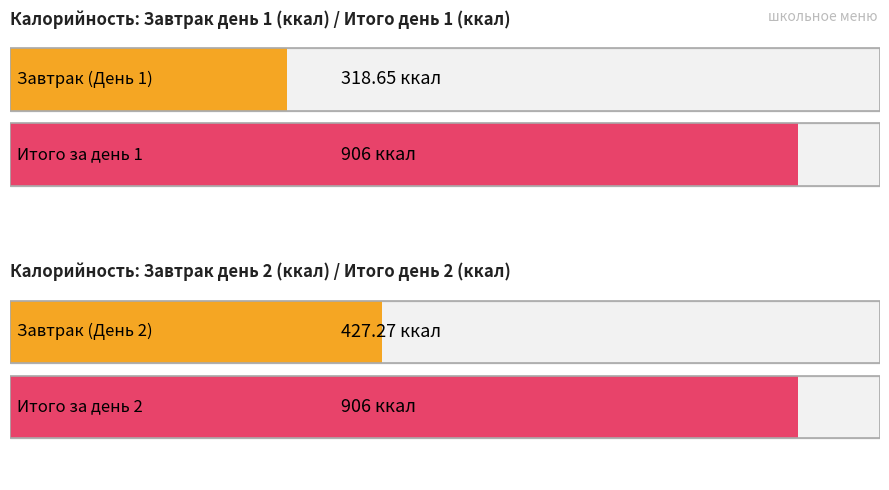

Rank the categories by Average utilization value from lowest to highest.

Завтрак (День 1), Завтрак (День 2), Итого День 1, Итого День 2